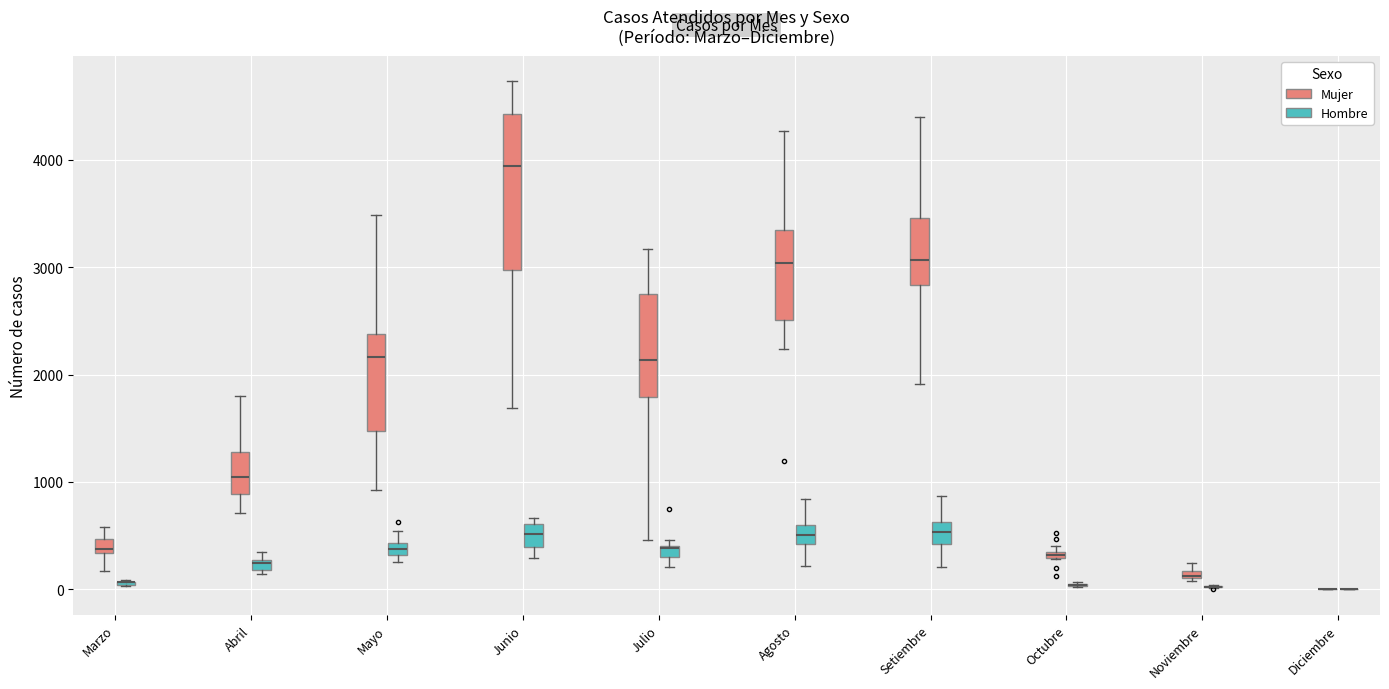

Which box is the tallest, from its lower edge to its upper edge?

Junio (Mujer)